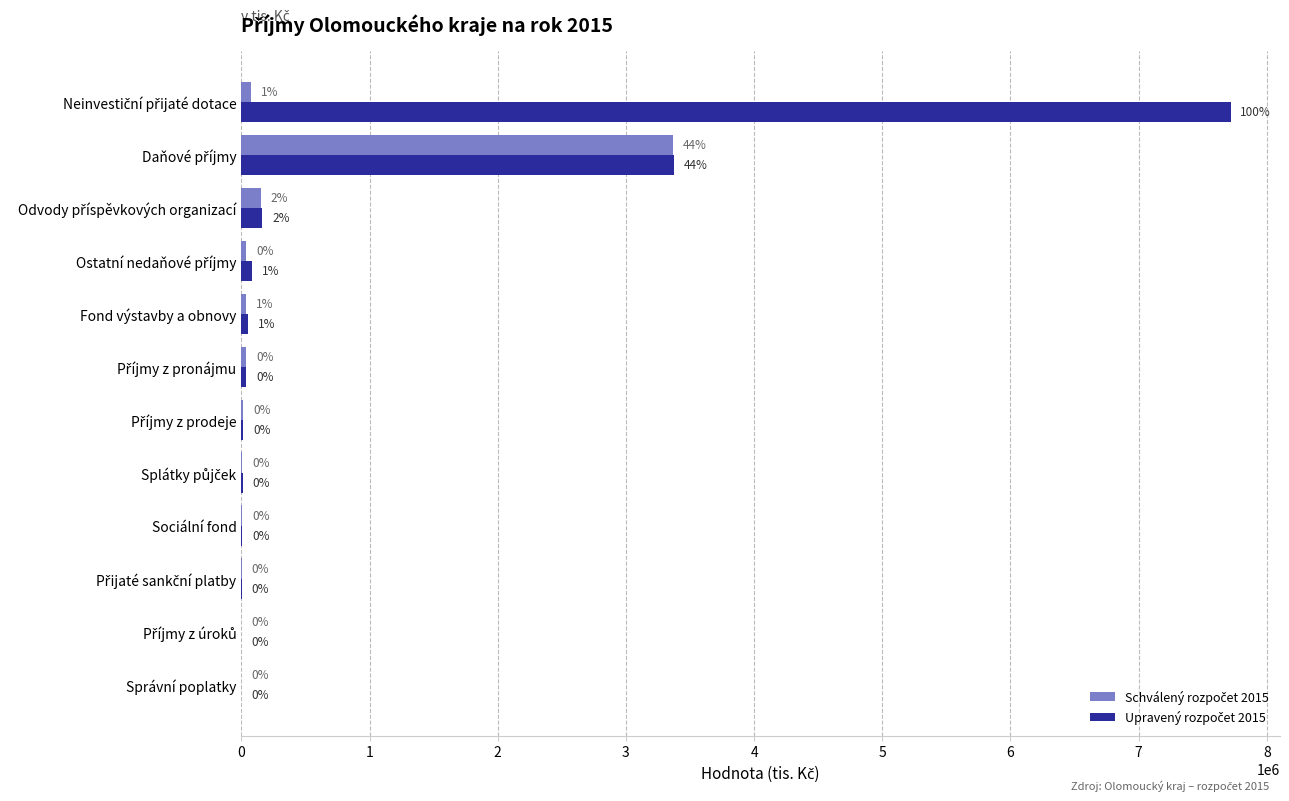

Are the bars grouped side by side (vs. stacked)?

Yes